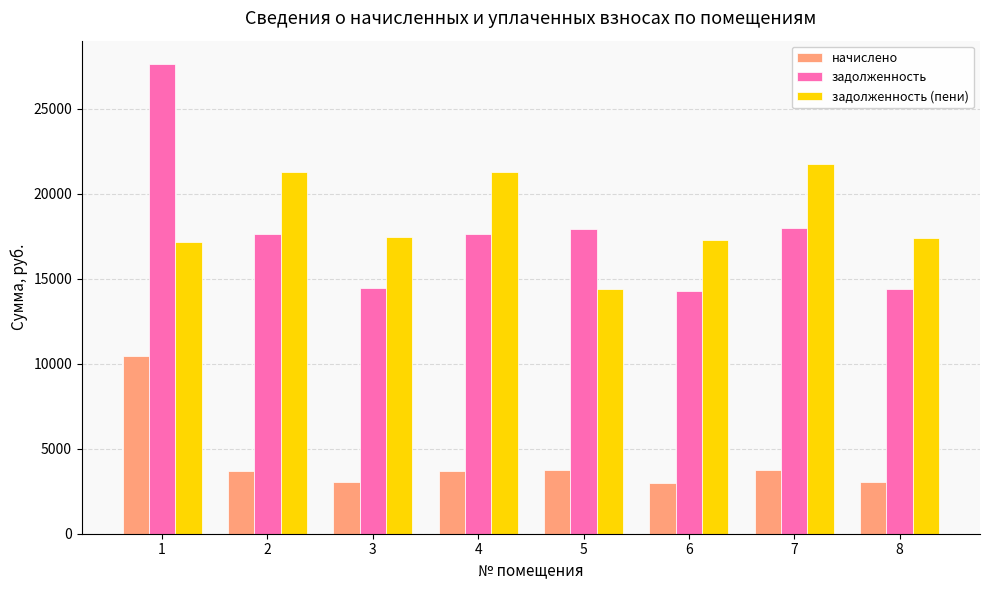

The начислено series shows 3687.7 at 4. True or false?

True